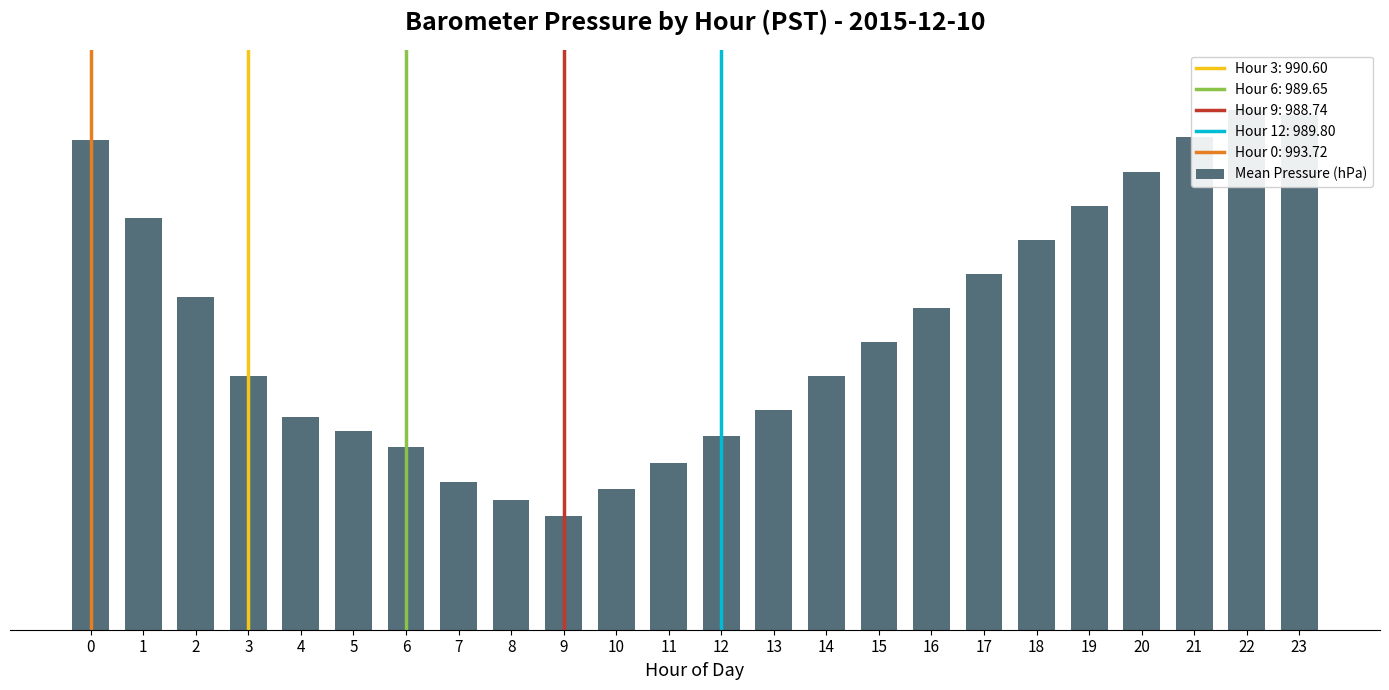

Reading left to right, extract all data points from this chart.

993.7	992.7	991.6	990.6	990.0	989.9	989.6	989.2	989.0	988.7	989.1	989.5	989.8	990.1	990.6	991.0	991.5	992.0	992.4	992.9	993.3	993.8	994.1	994.0